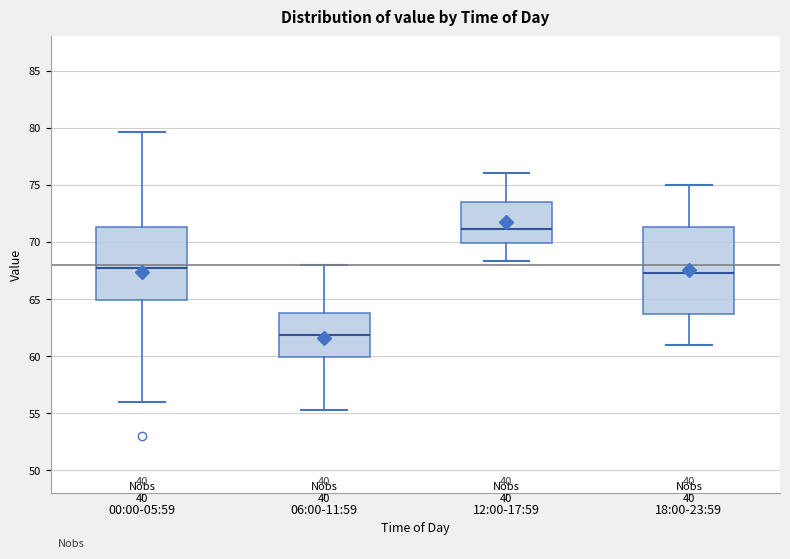

Which box's median line is the highest?

12:00-17:59